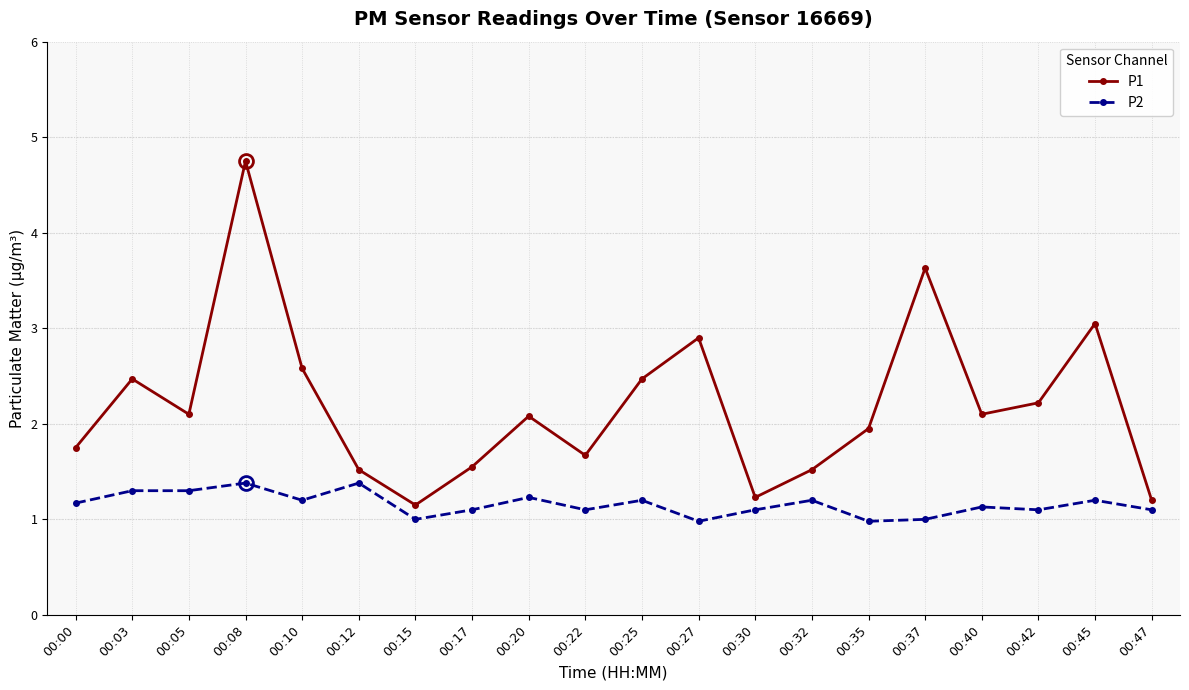

Which series changed the most between 00:20 and 00:35?

P2